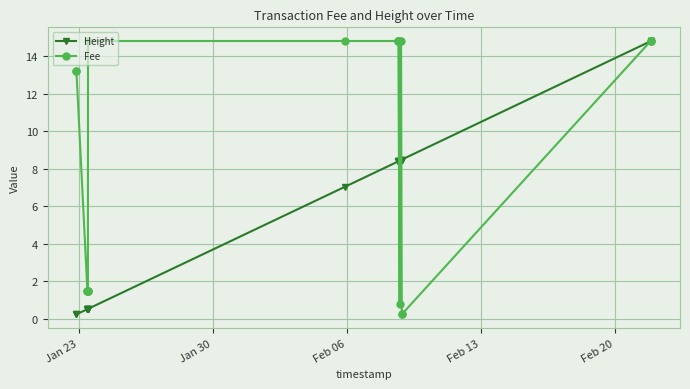

What is the value of the Height point at the 14th from the left?

8.4